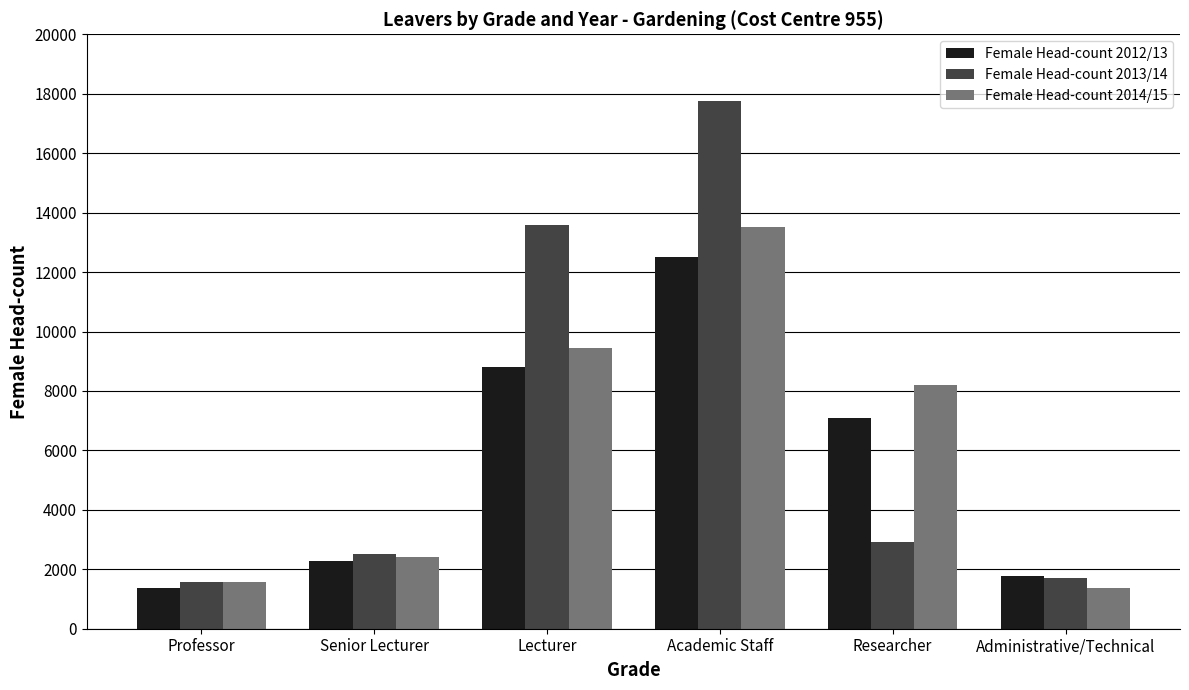

Rank the series at Lecturer from highest to lowest value.

Female Head-count 2013/14, Female Head-count 2014/15, Female Head-count 2012/13